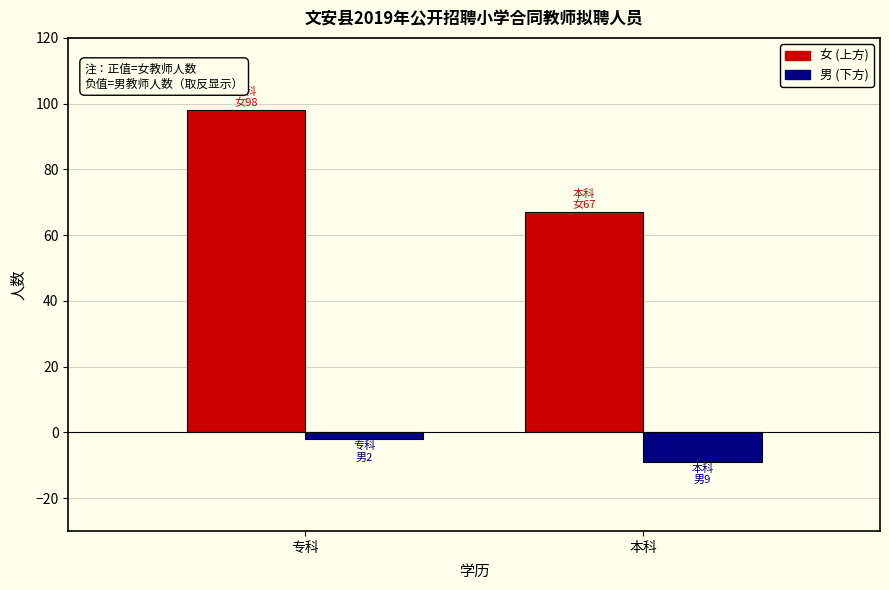

What is the total value across all series at 本科?

76